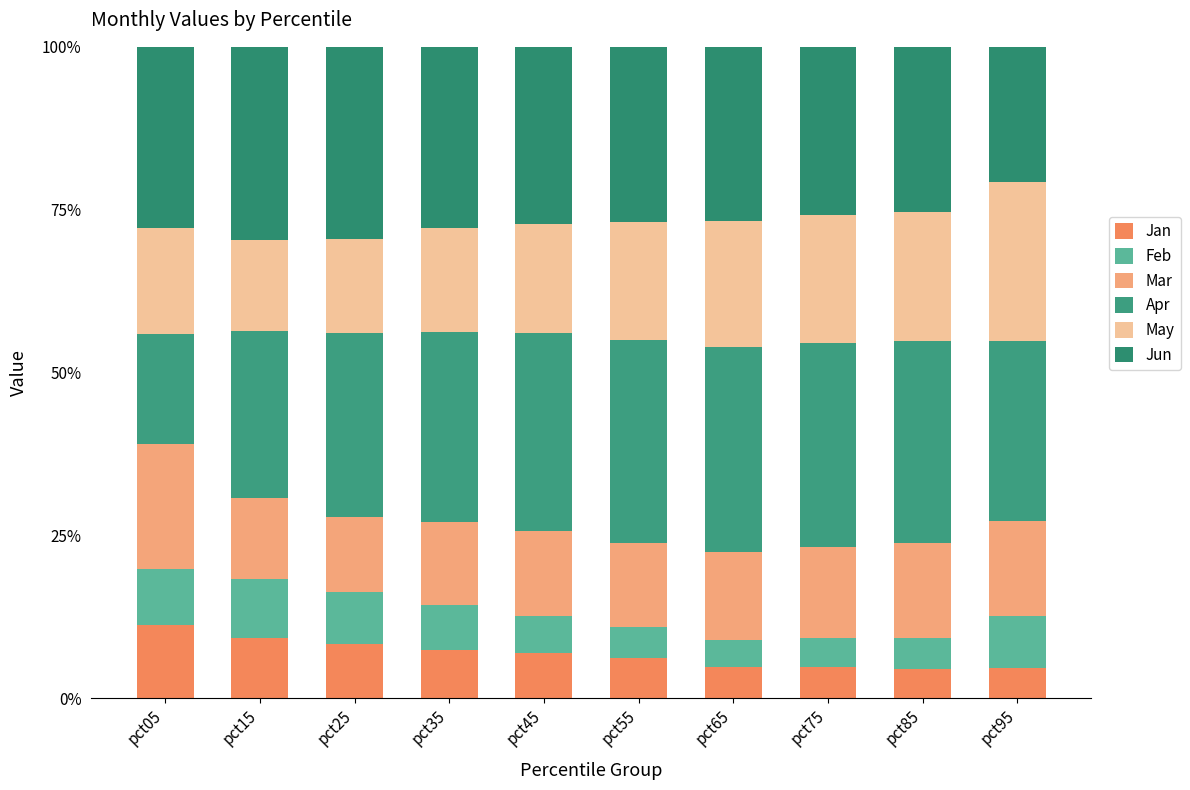

What is the sum of all Mar values?

138.9